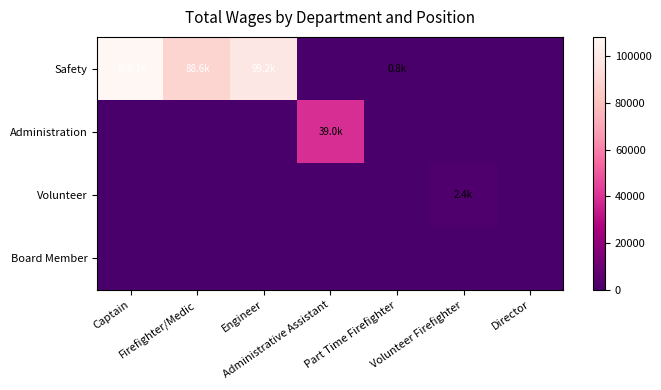

What is the total value across all series at Firefighter/Medic?

88611.5